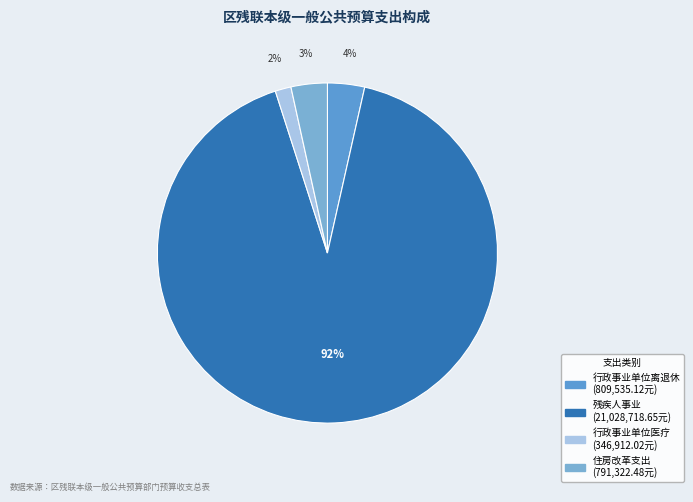

How many segments does this pie chart have?

4